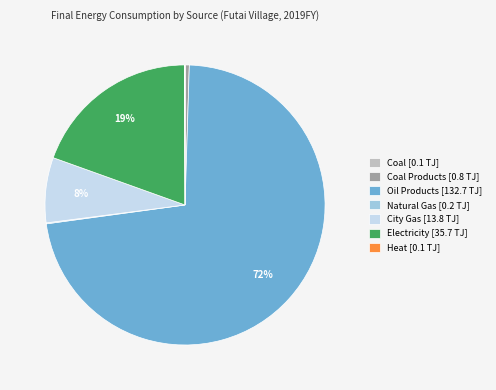

Between Oil Products [132.7 TJ] and Electricity [35.7 TJ], which is larger?

Oil Products [132.7 TJ]